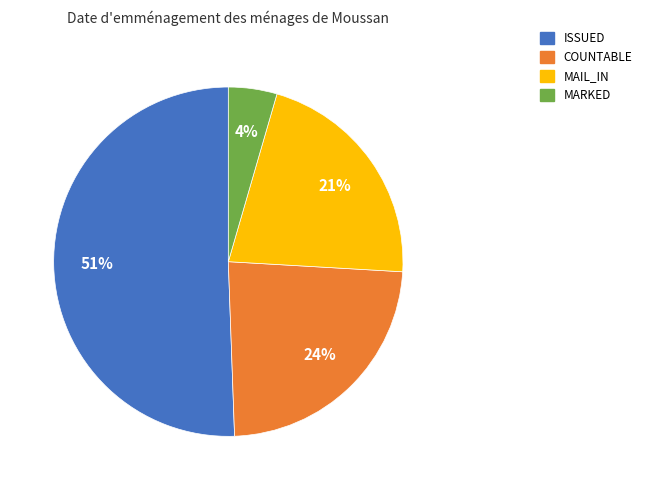

Which slice is the smallest?

MARKED